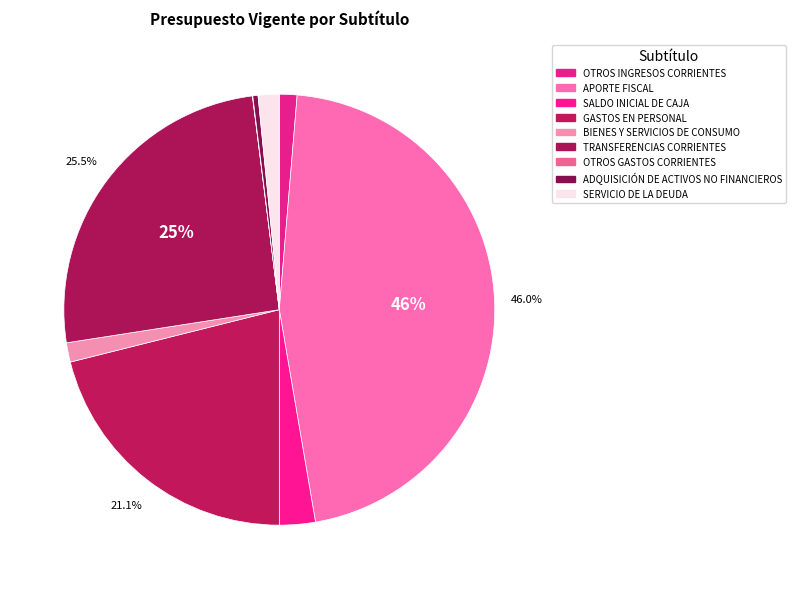

Count the number of slices in the pie.

9